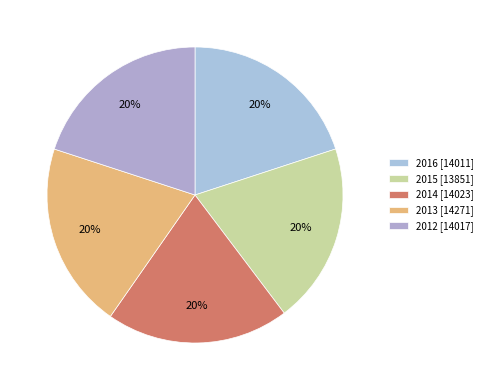

To the nearest percent, what percentage of the pie is 2016?

20%